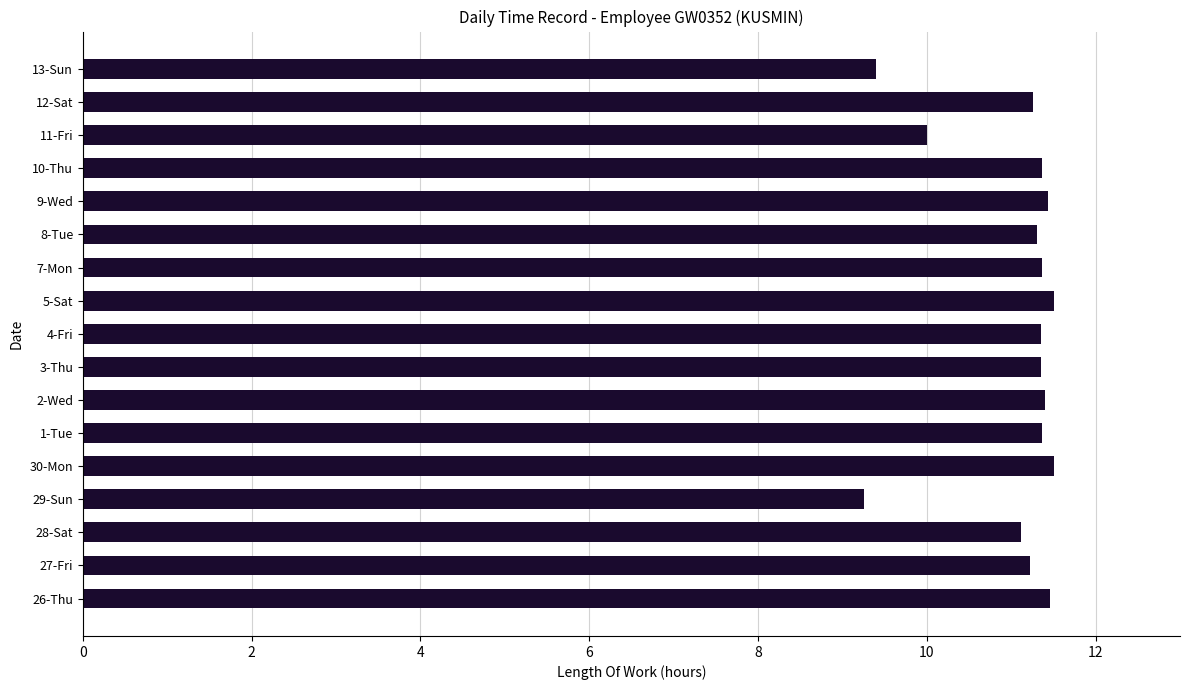

Is it true that the value at 26-Thu is 5.4?

False